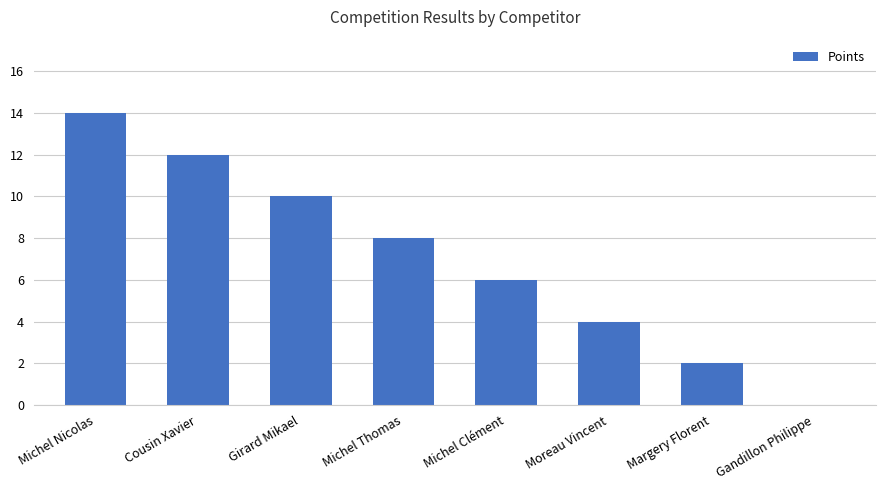

How many values are between 4 and 12?

5